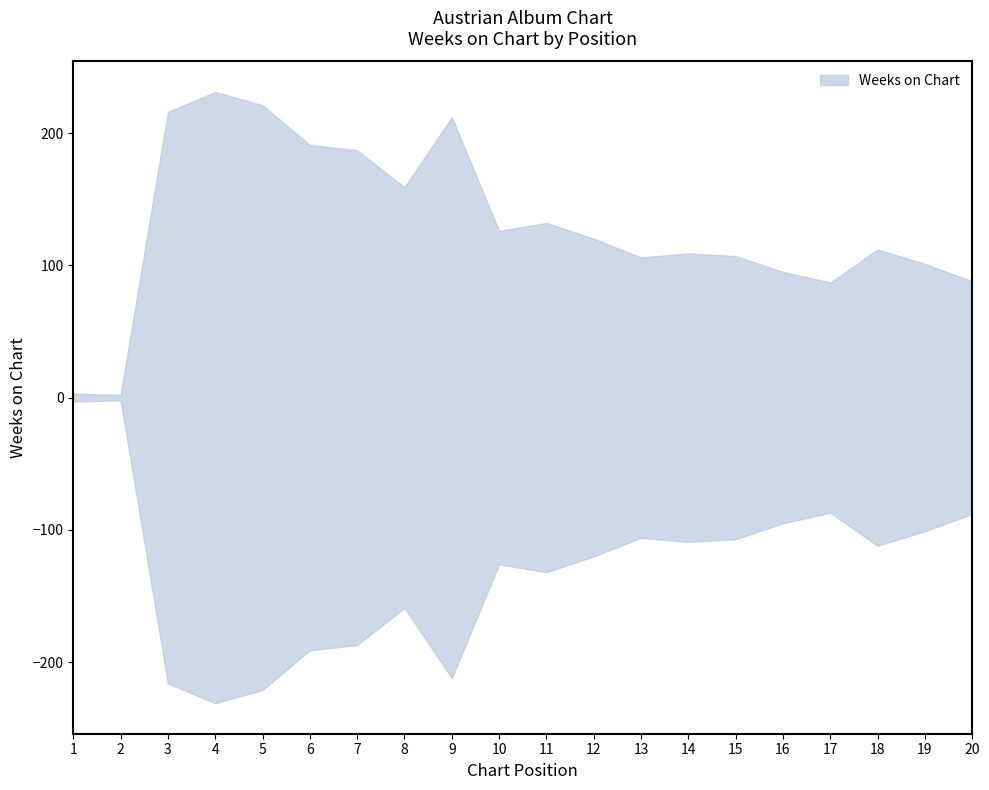

How many data points are less than 120?

10